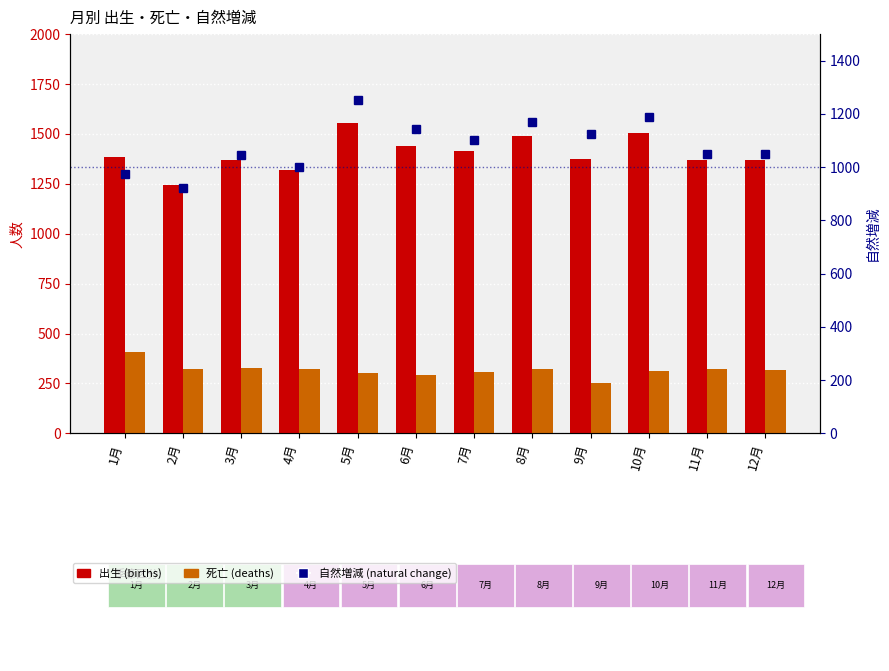

Which category has the lowest value in the 死亡 series?

9月